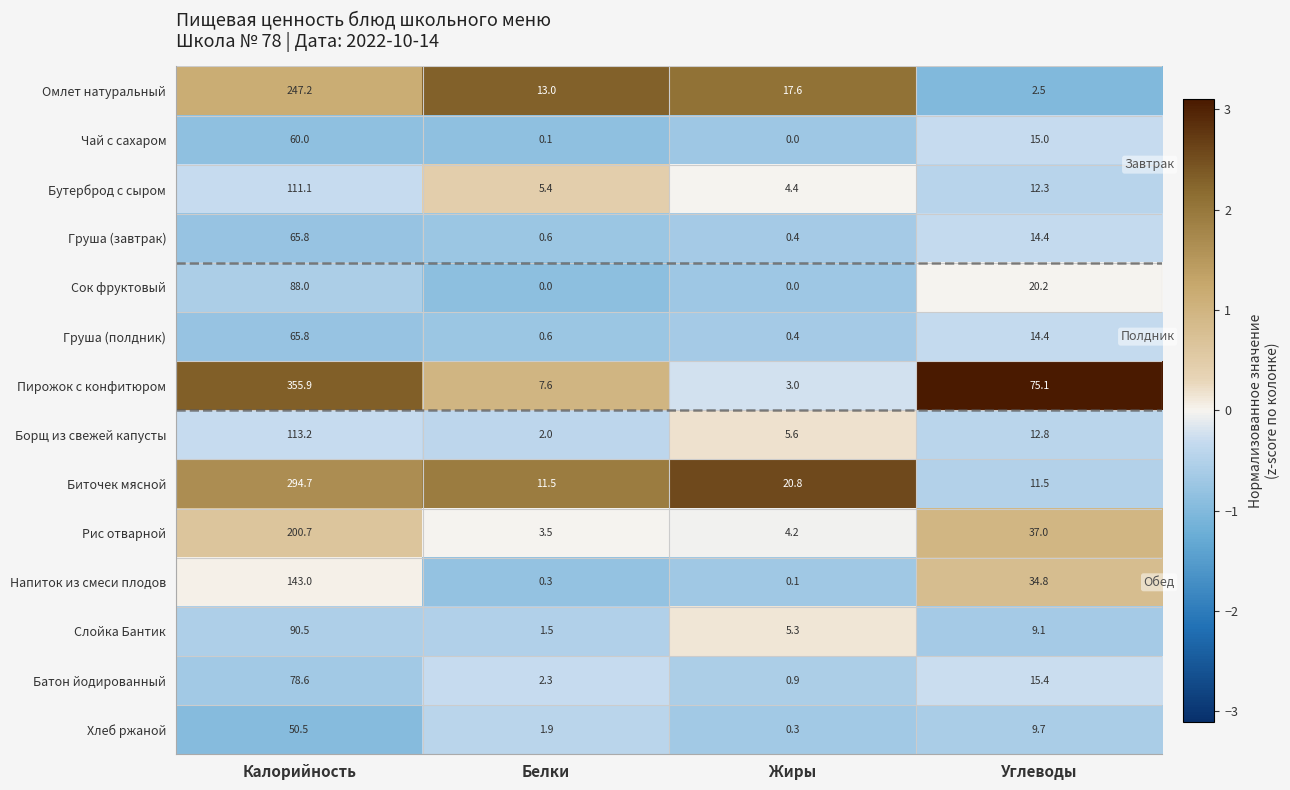

At which category is the sum across all series the highest?

Калорийность